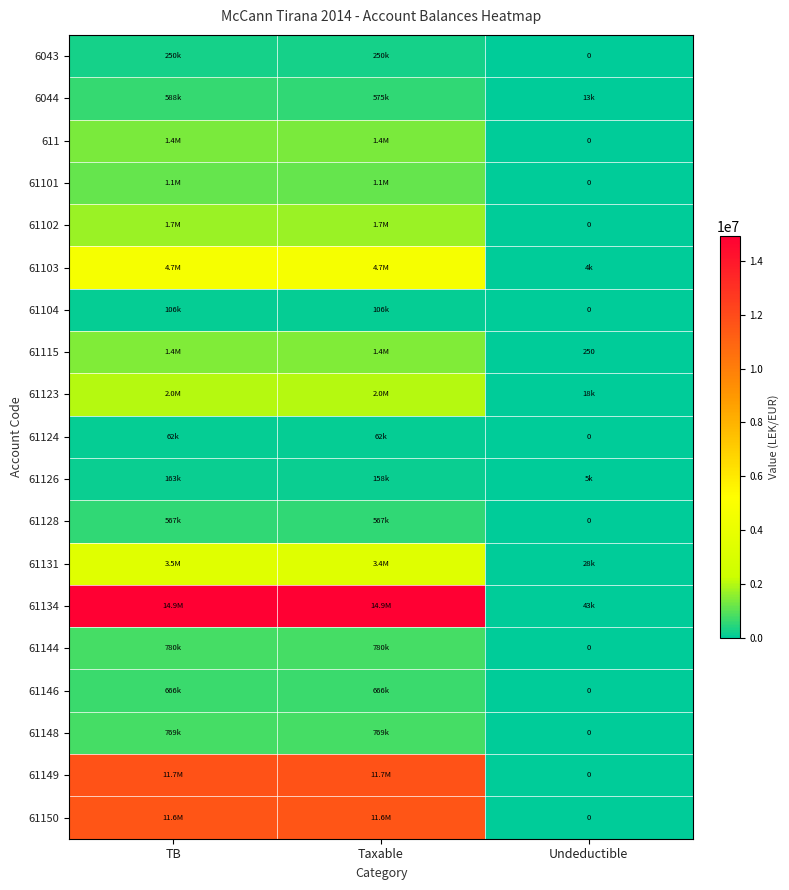

Which series has the widest spread of values?

61134